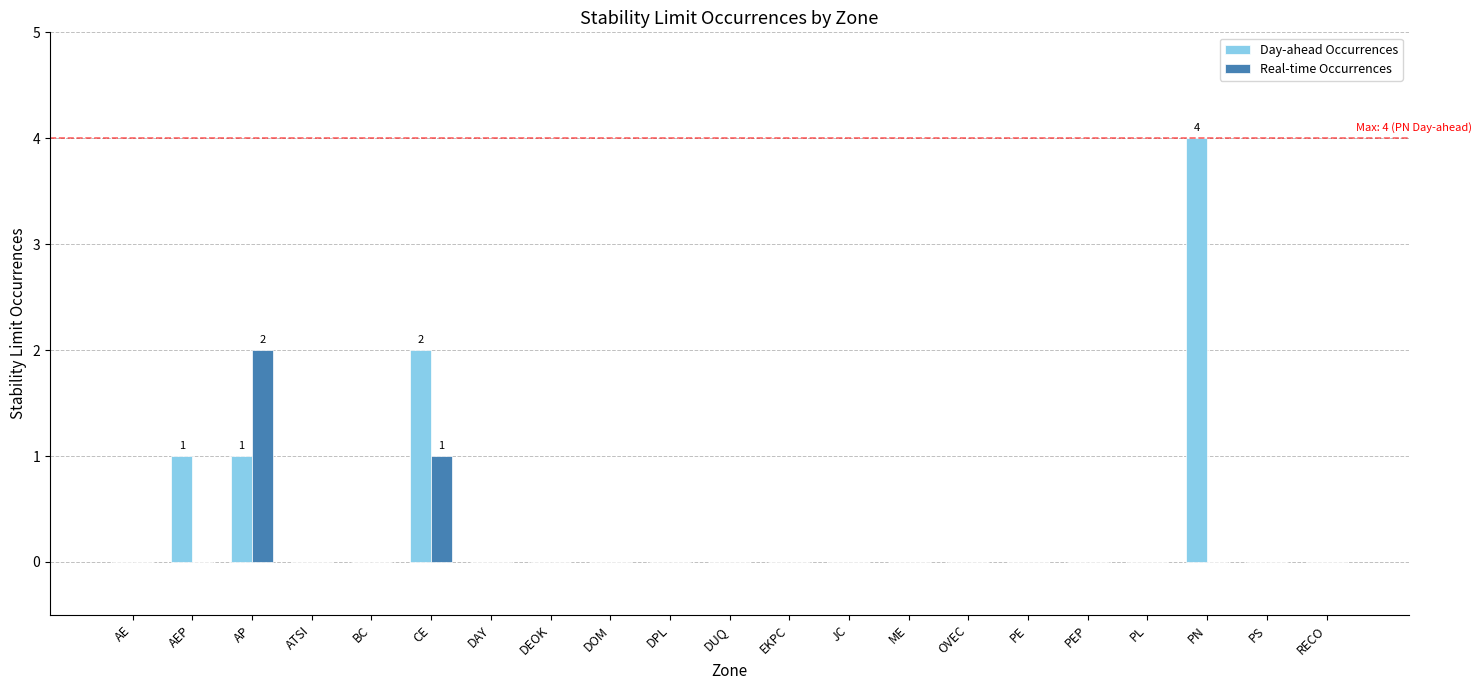

Count the number of categories in the chart.

21